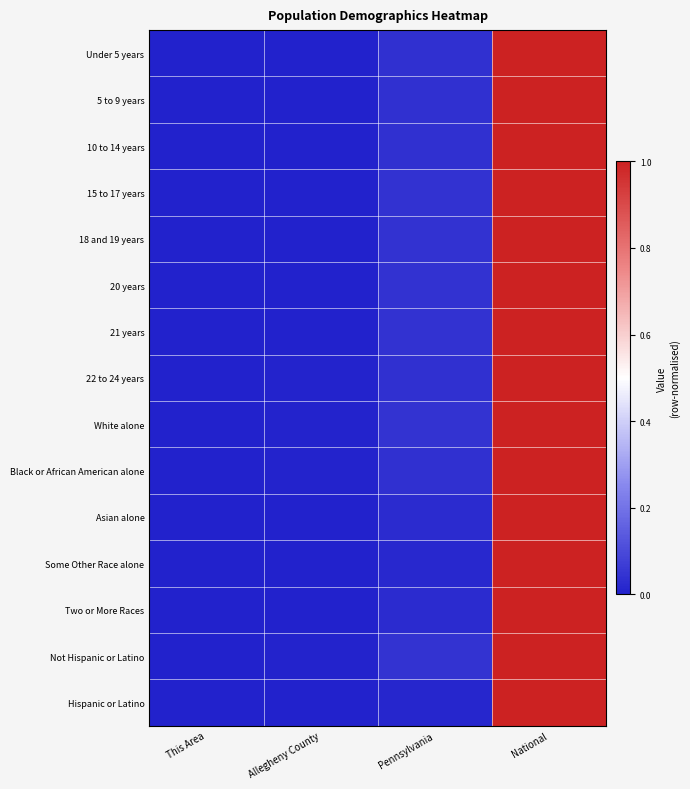

At which category is the sum across all series the highest?

National